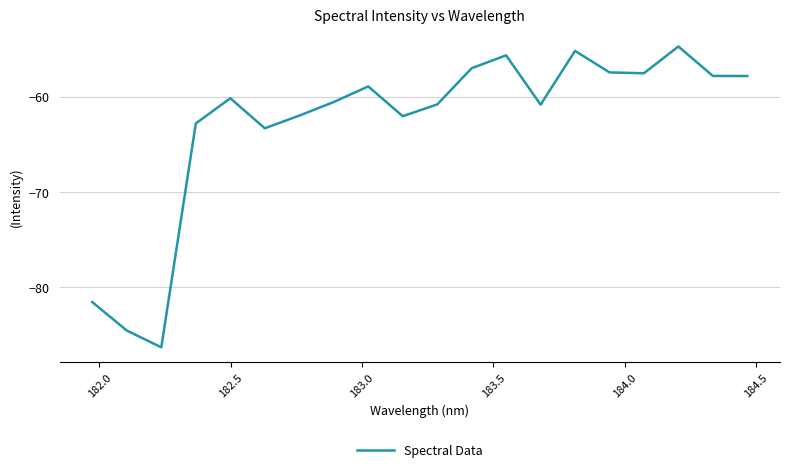

What is the difference between the maximum and minimum values?

31.6